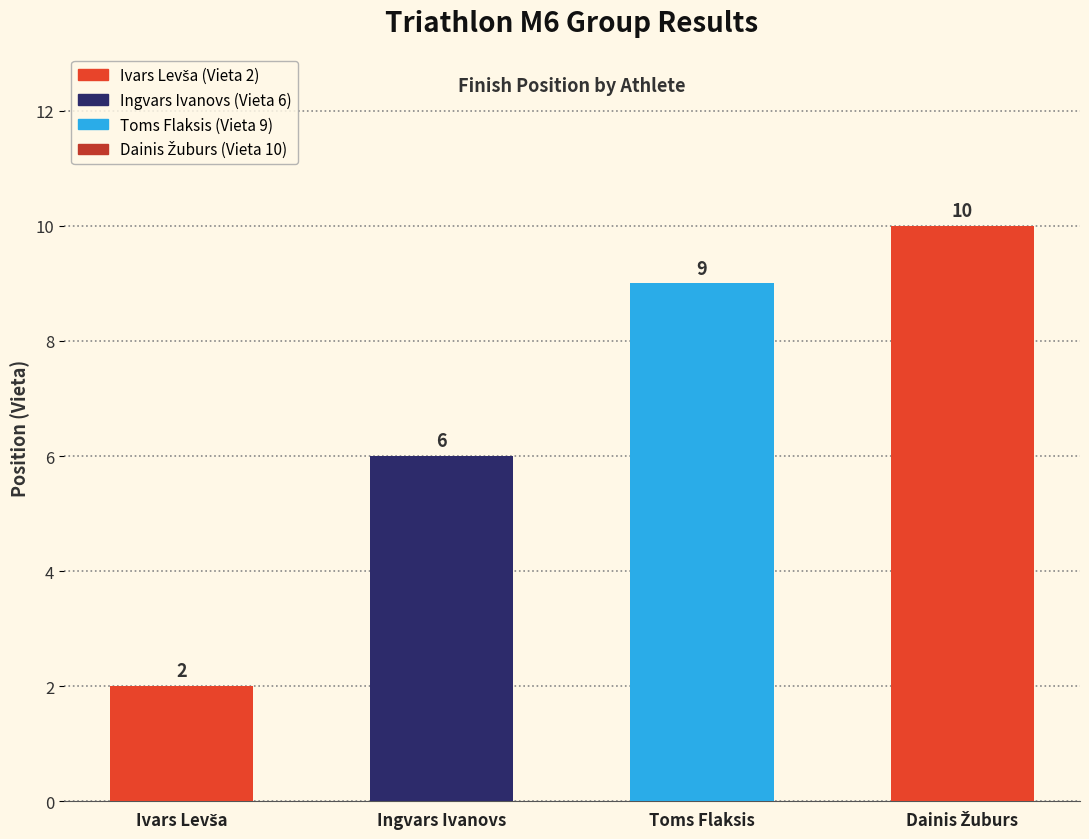

How many values are between 6 and 10?

3